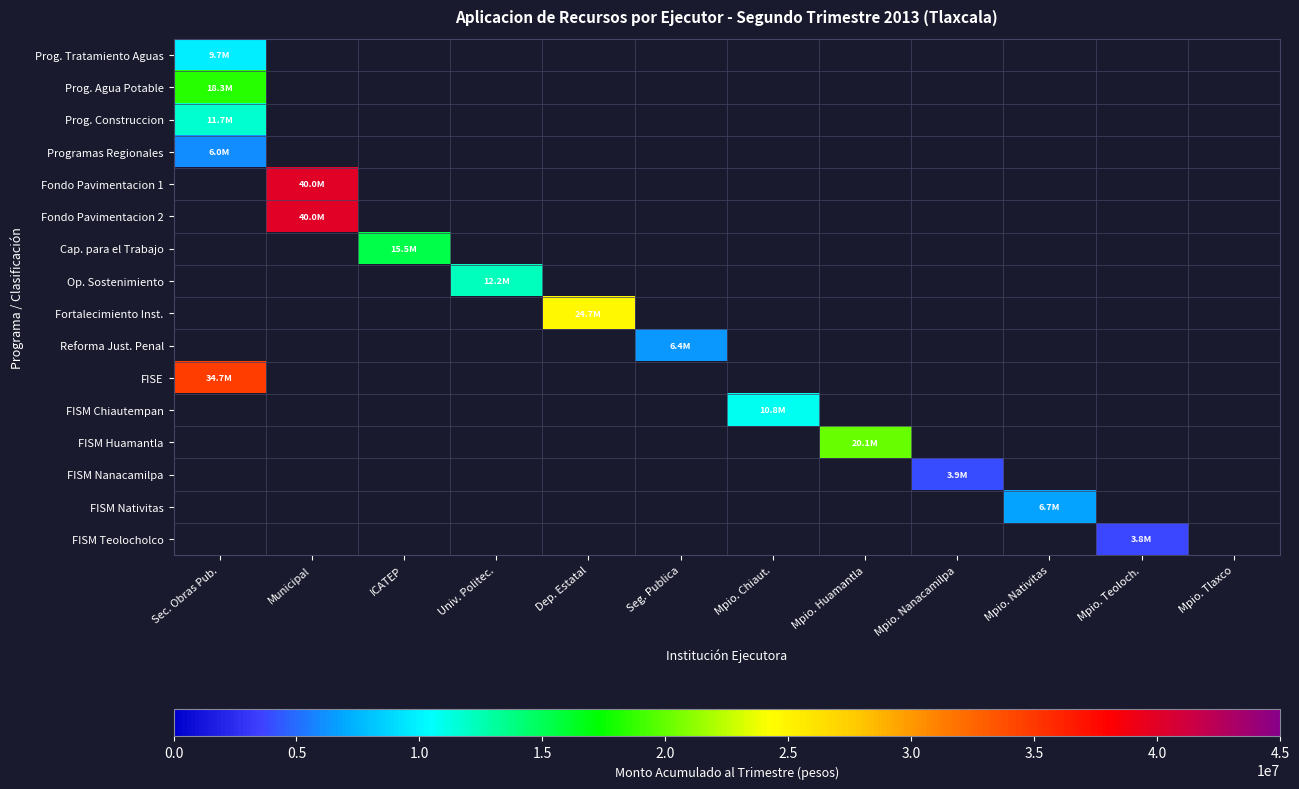

How many values in Prog. Construccion are above zero?

1